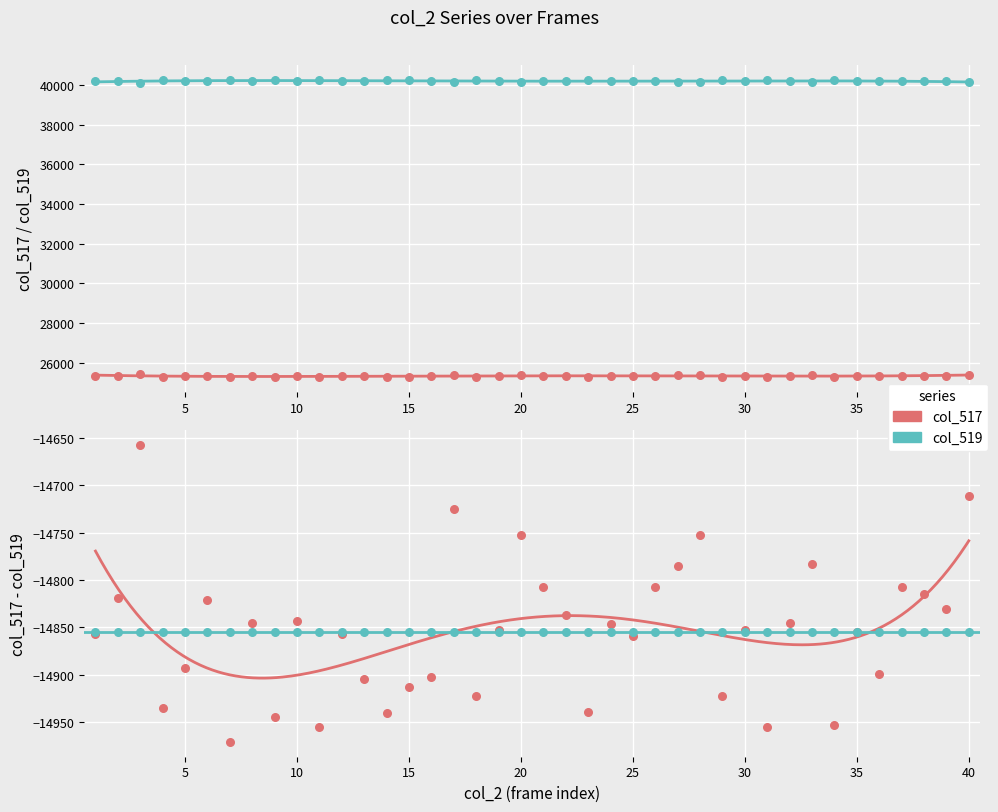

What is the total value across all series at 56483?

65535